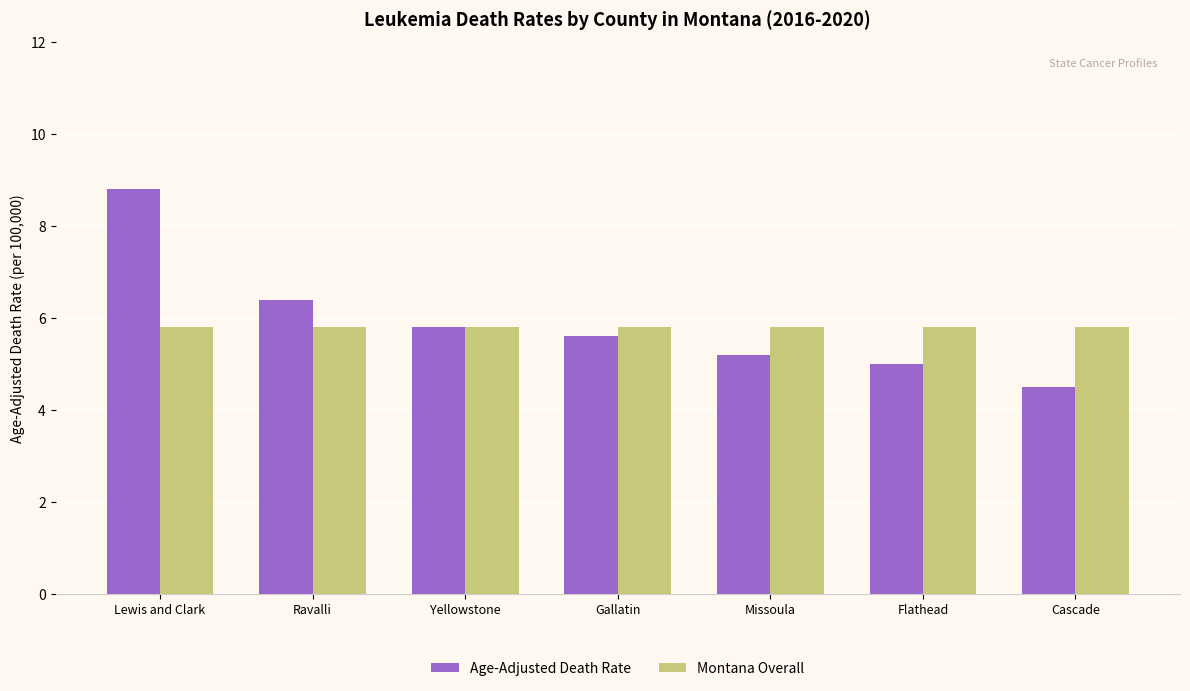

True or false: Montana Overall has a value of 8.6 at Missoula.

False